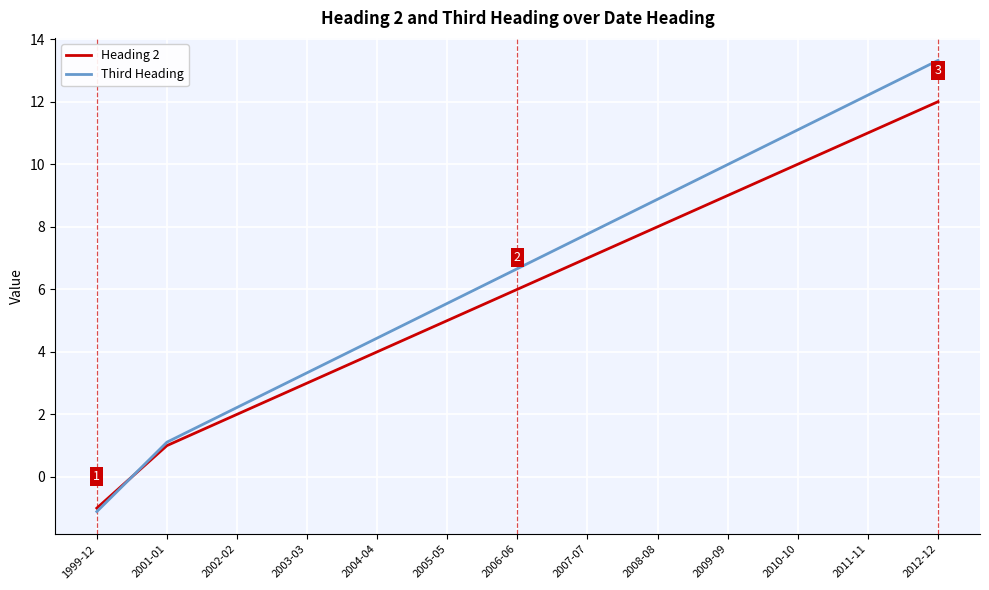

How many lines are shown in the chart?

2